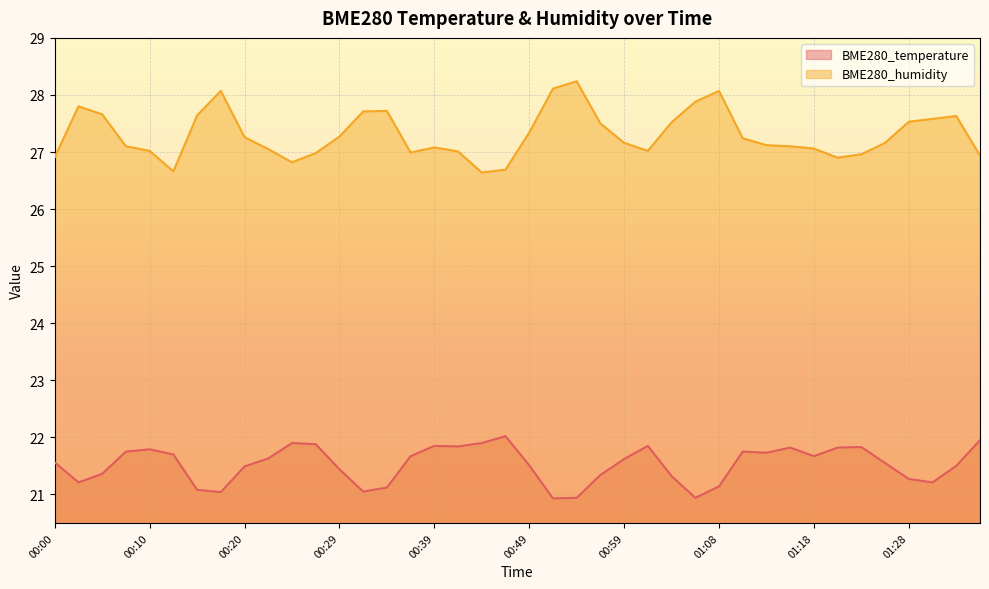

What is the spread (max minus min) of values at 01:16?

5.3